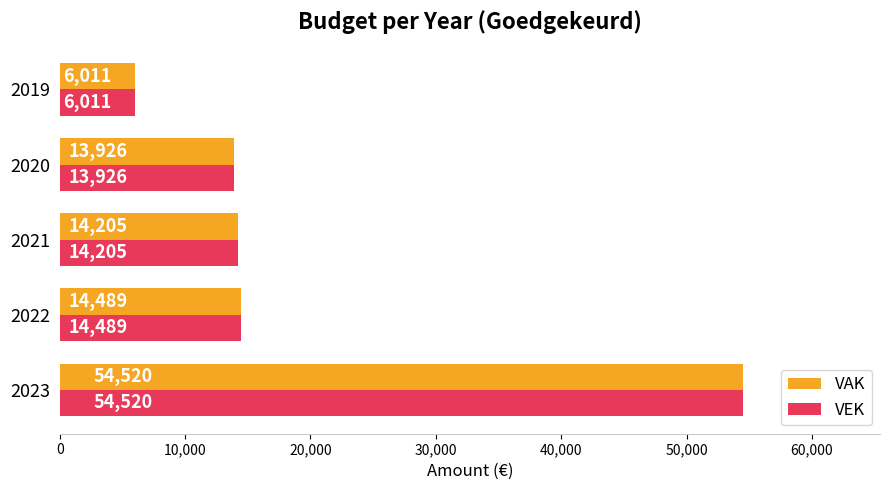

The VEK series shows 6011 at 2019. True or false?

True